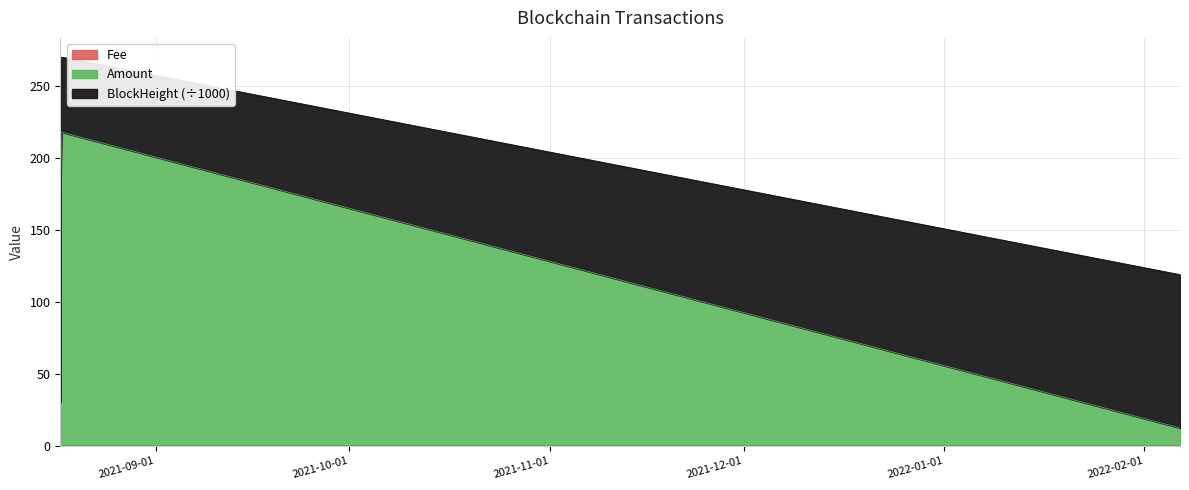

Which category has the lowest value in the Fee series?

2022-02-06 13:27:00